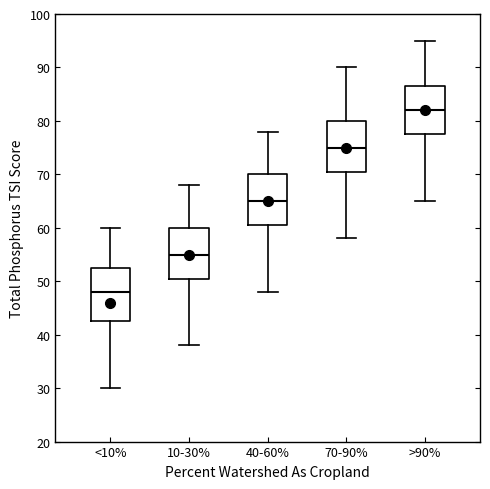

Where is the lower edge of the box for 40-60% on the y-axis? The values are not printed on the chart, so give them approximately, as read against the axis.

61